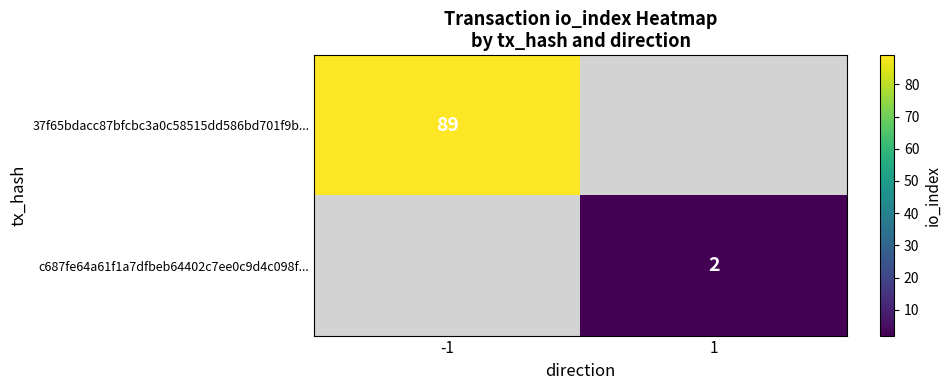

True or false: 37f65bdacc87bfcbc3a0c58515dd586bd701f9b... has a value of 89 at -1.

True